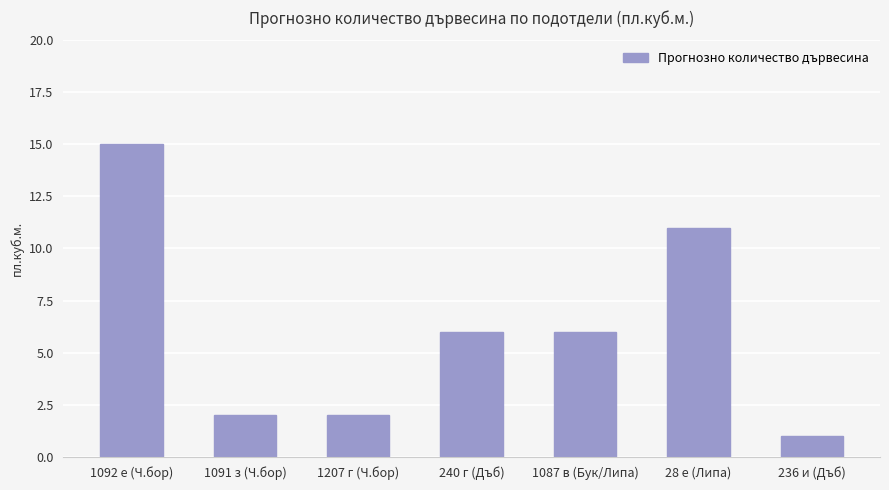

Are the bars horizontal?

No